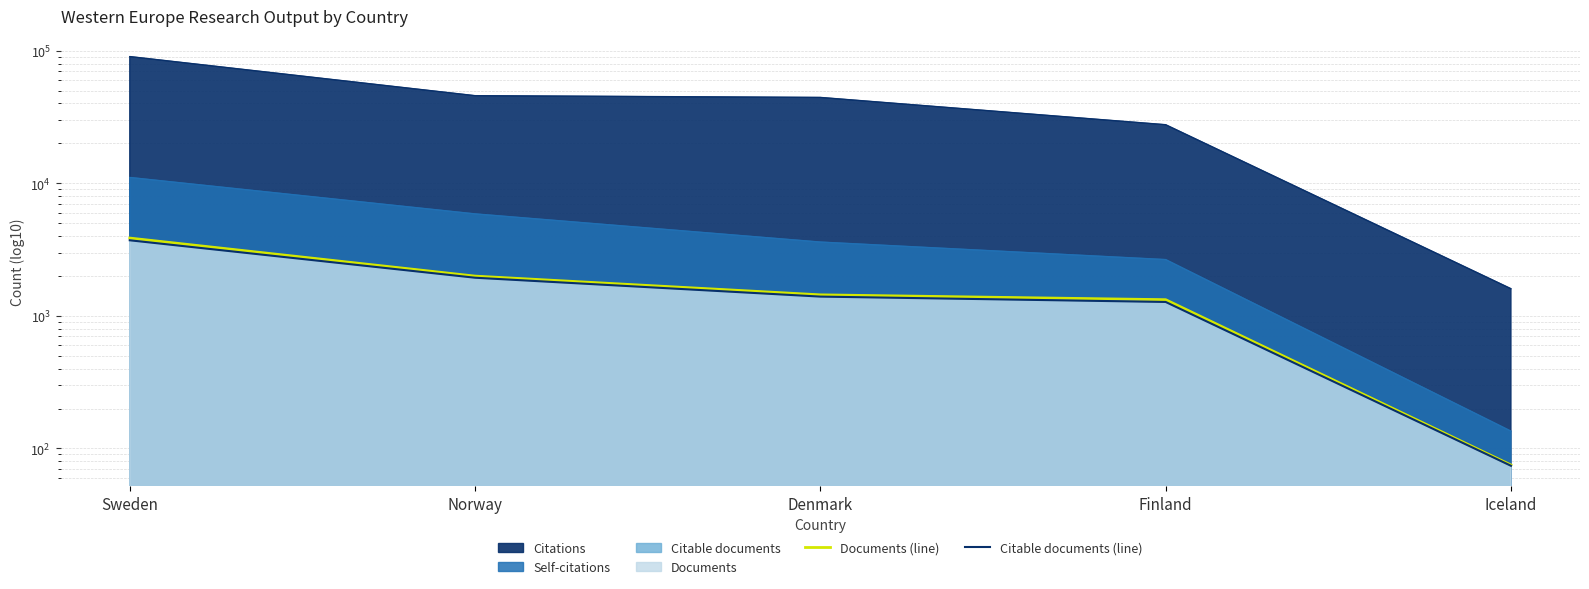

At how many categories does at least one series exceed 439?

4